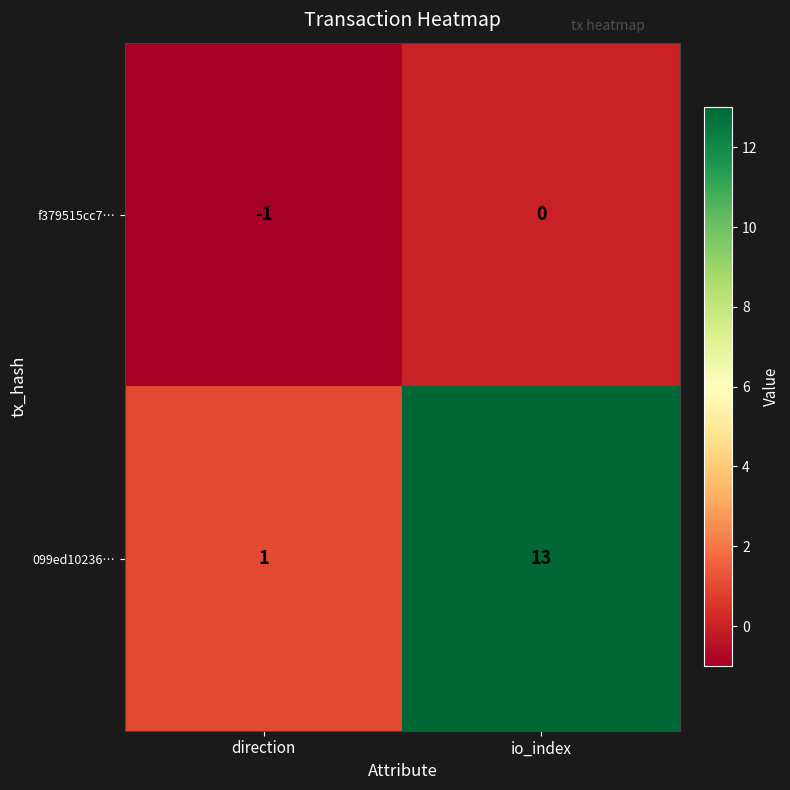

Reading left to right, transcribe all the data shown in this chart.

f379515cc7…: direction=-1	io_index=0
099ed10236…: direction=1	io_index=13